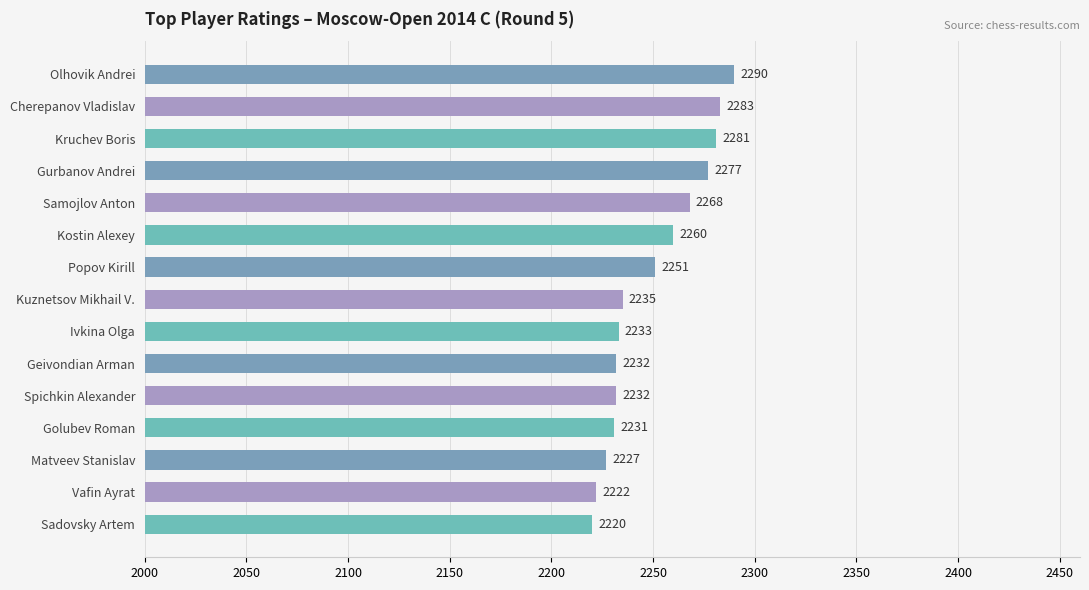

Reading top to bottom, list all the values displayed in this chart.

Olhovik Andrei=2290	Cherepanov Vladislav=2283	Kruchev Boris=2281	Gurbanov Andrei=2277	Samojlov Anton=2268	Kostin Alexey=2260	Popov Kirill=2251	Kuznetsov Mikhail V.=2235	Ivkina Olga=2233	Geivondian Arman=2232	Spichkin Alexander=2232	Golubev Roman=2231	Matveev Stanislav=2227	Vafin Ayrat=2222	Sadovsky Artem=2220